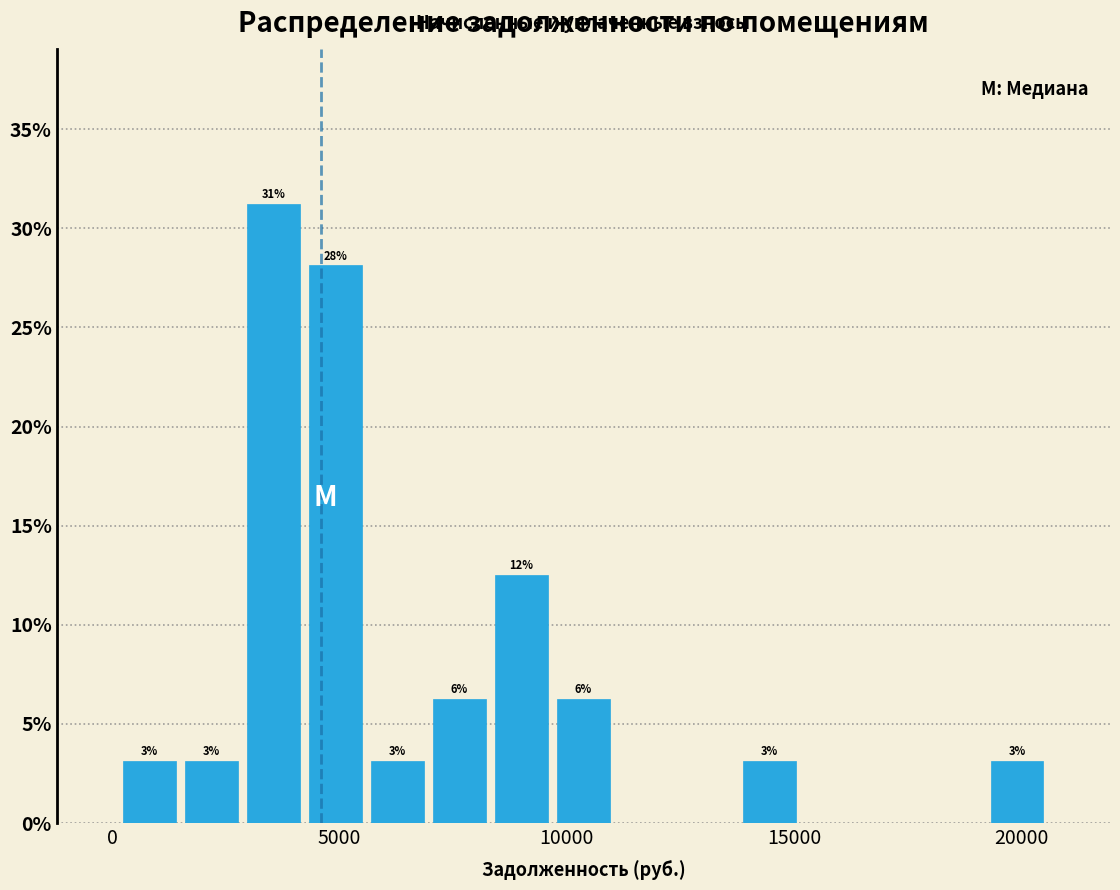

Around what value on the x-axis is the tallest bar? Give the approximate position of its centre, as read against the axis.

3500